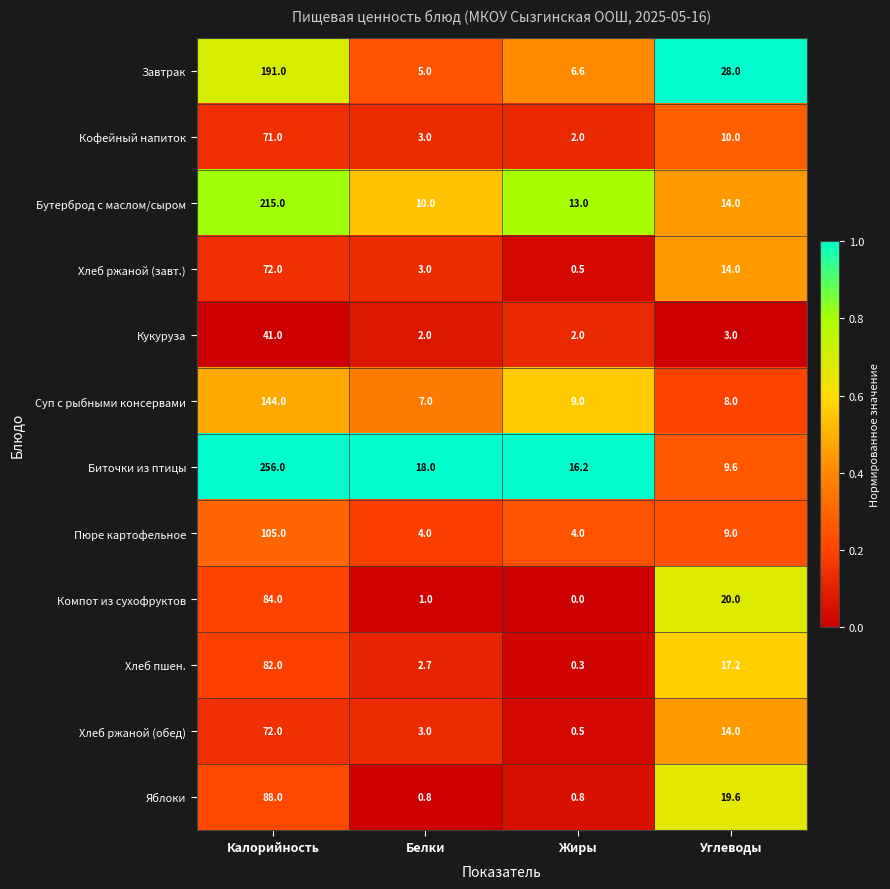

Where is Кофейный напиток nearest to the value 36?

Углеводы